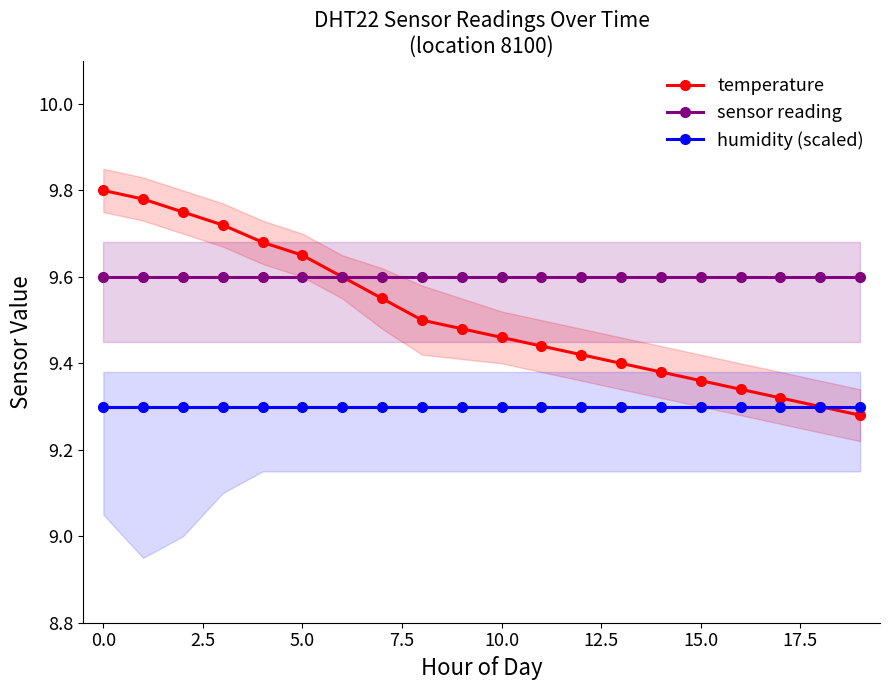

True or false: humidity (scaled) and sensor reading cross at least once.

False